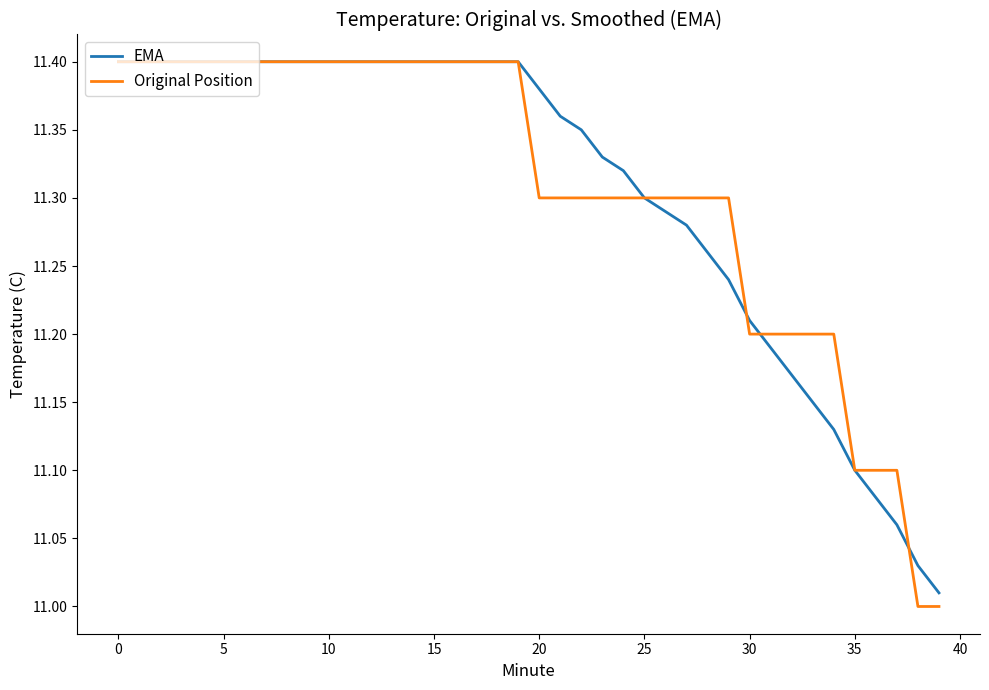

Which series has the largest range (max minus min)?

Original Position